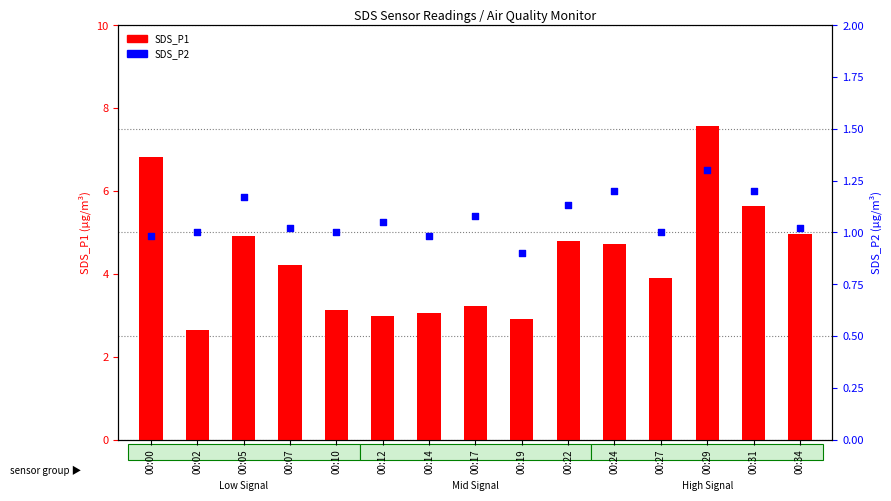

At which category is the sum across all series the highest?

00:29